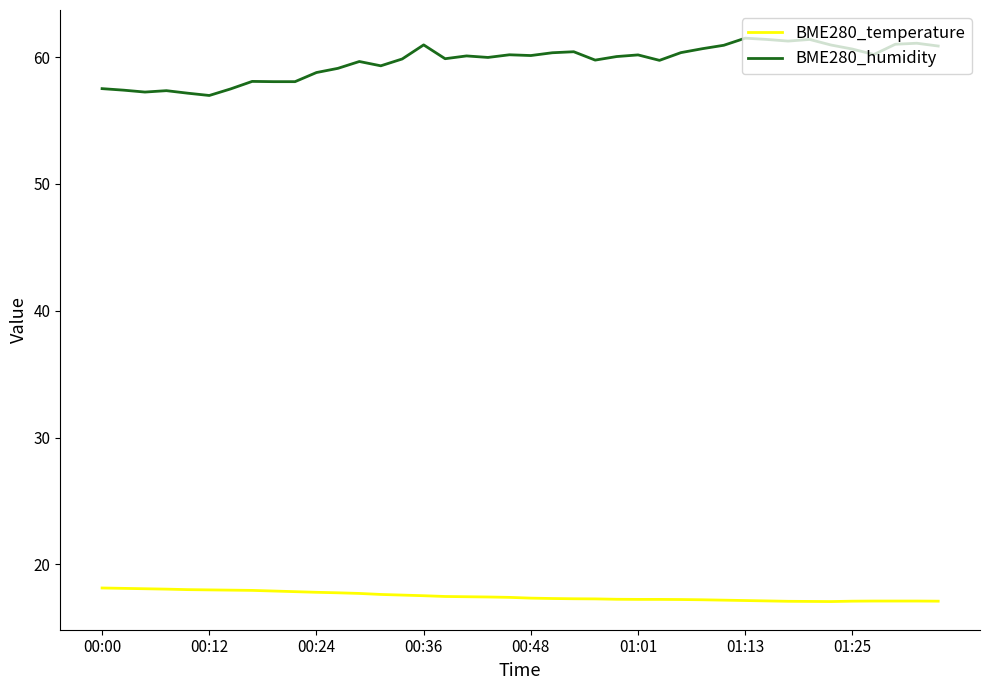

Which series has the largest total across all categories?

BME280_humidity